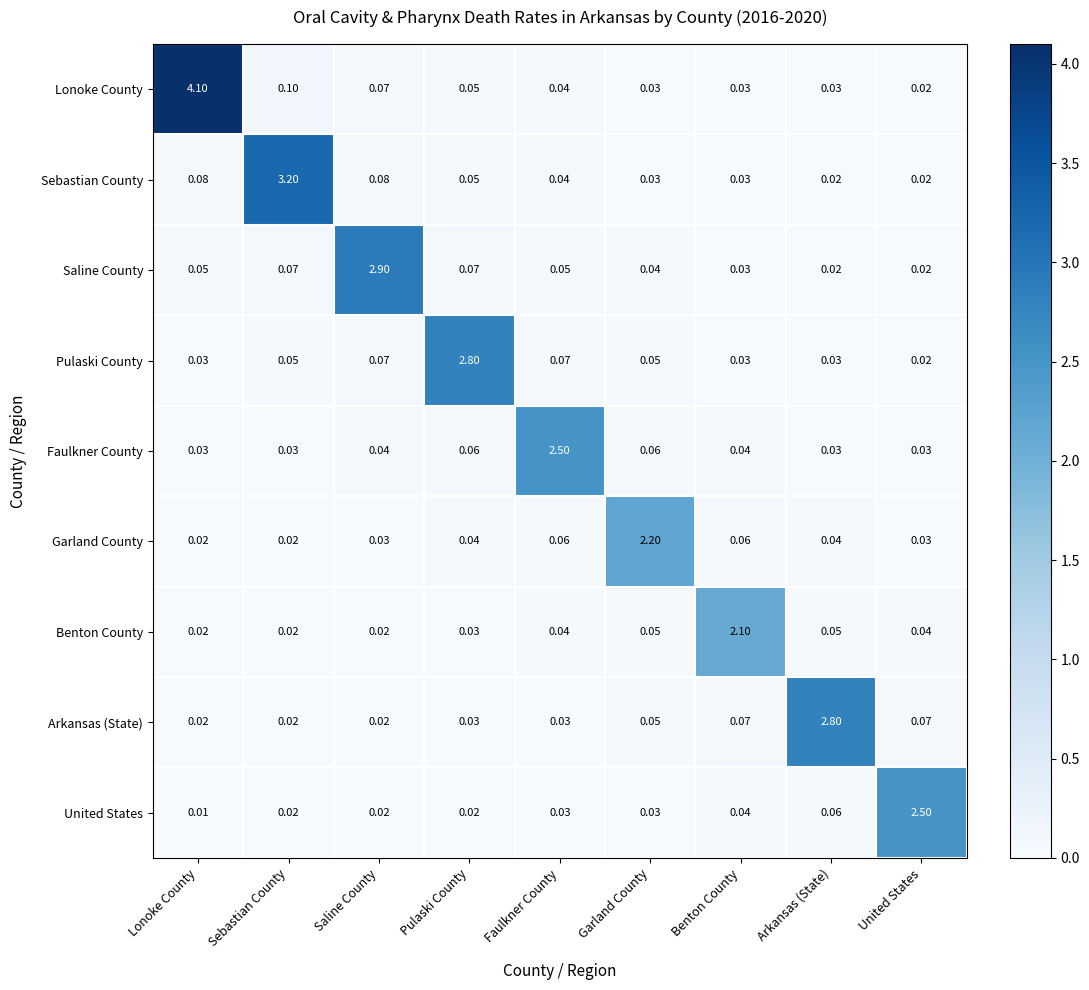

Is the value of Arkansas (State) at Lonoke County greater than the value of Faulkner County at Lonoke County?

No